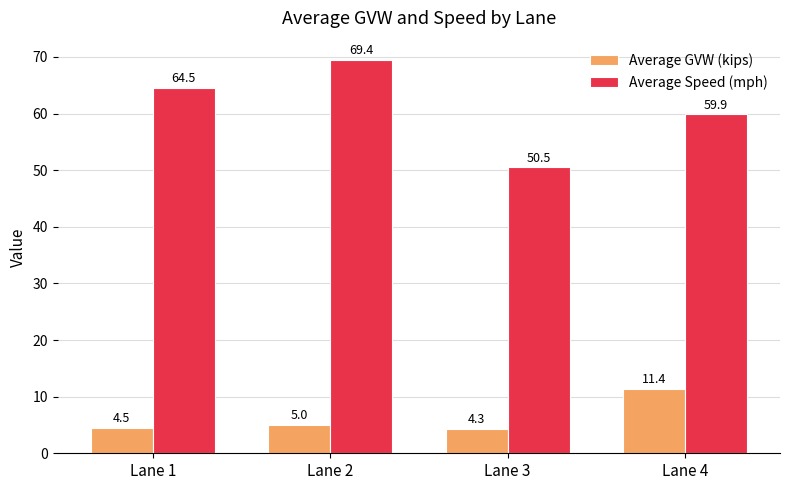

Rank the categories by Average GVW (kips) value from highest to lowest.

Lane 4, Lane 2, Lane 1, Lane 3